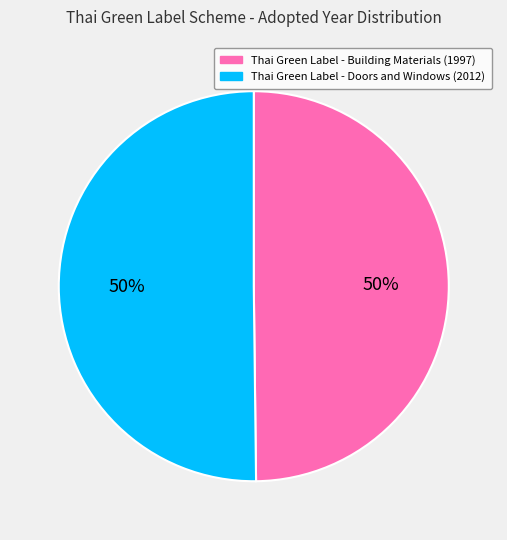

To the nearest percent, what is the combined percentage of Thai Green Label - Building Materials (1997) and Thai Green Label - Doors and Windows (2012)?

100%